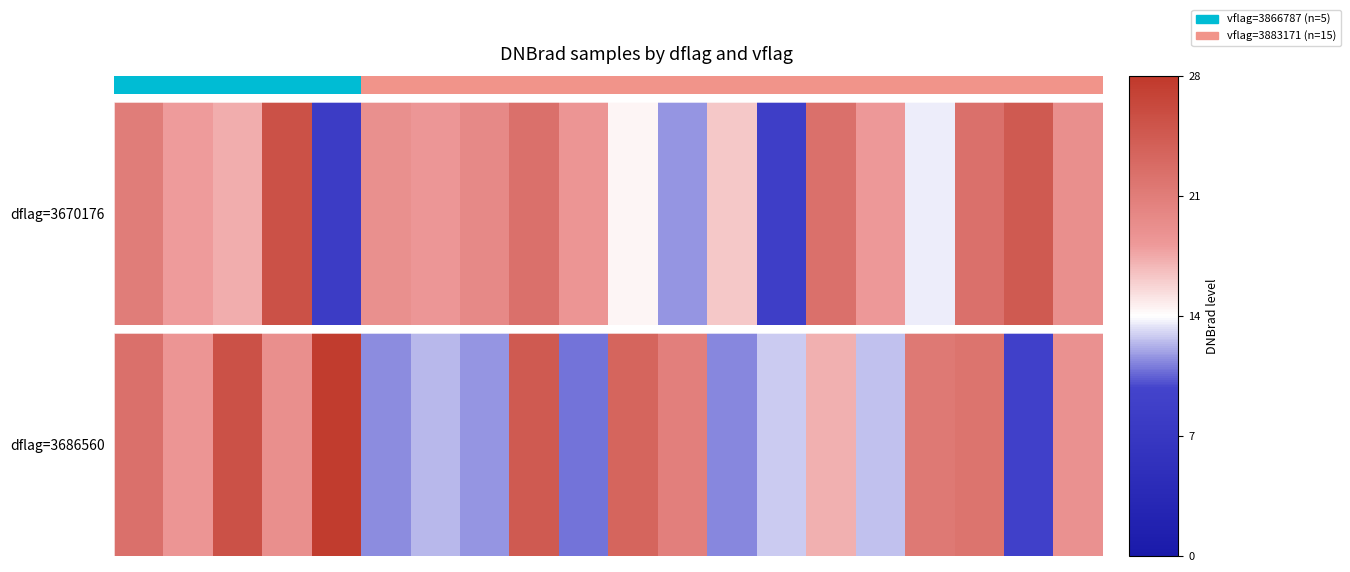

What is the sum of the values at 16 and 14?

38.6